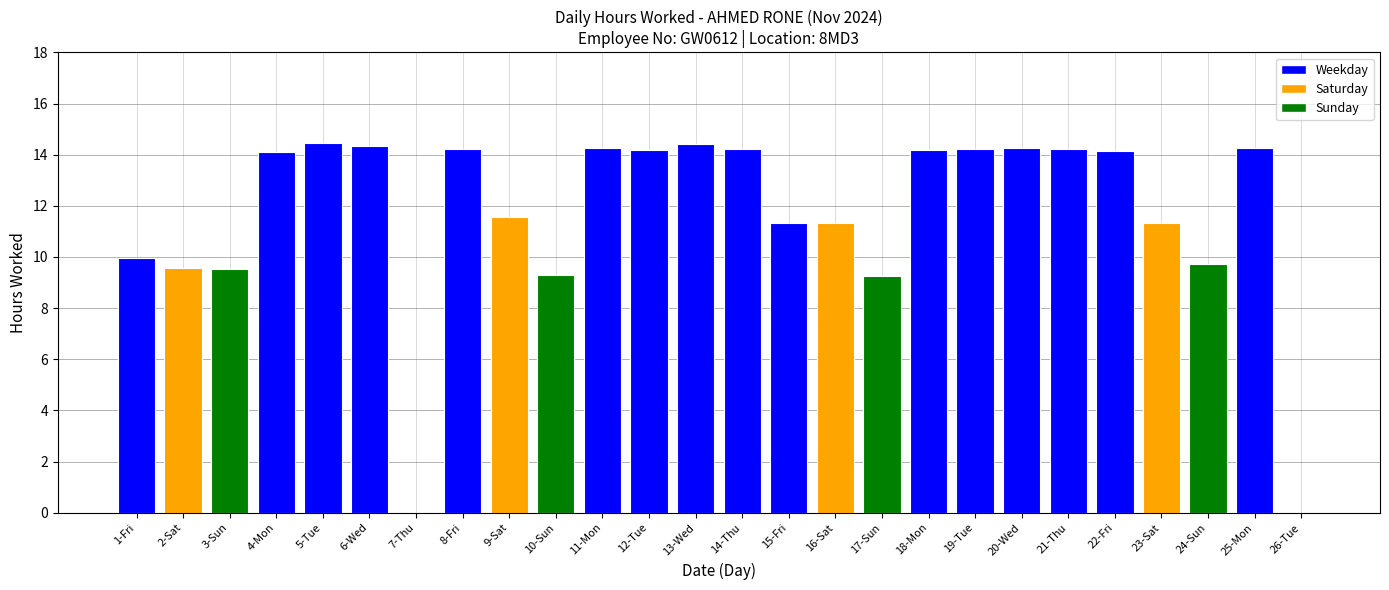

Between 26-Tue and 22-Fri, which is larger?

22-Fri